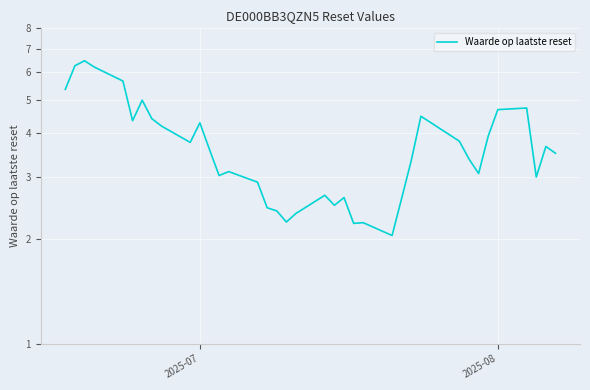

The value at 13 is 2.1. True or false?

False